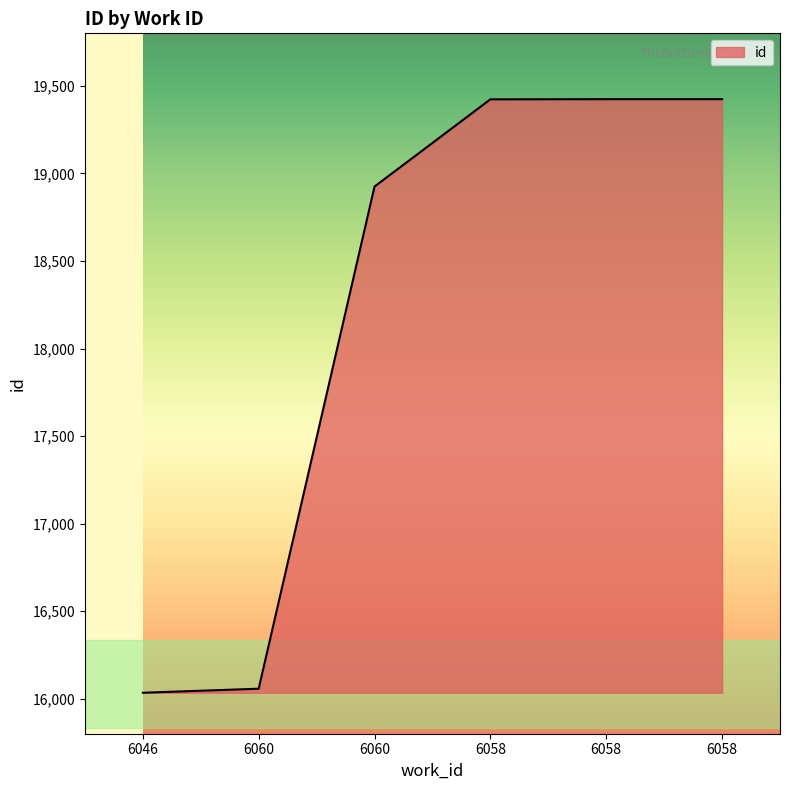

Which label corresponds to the largest value in the chart?

6058